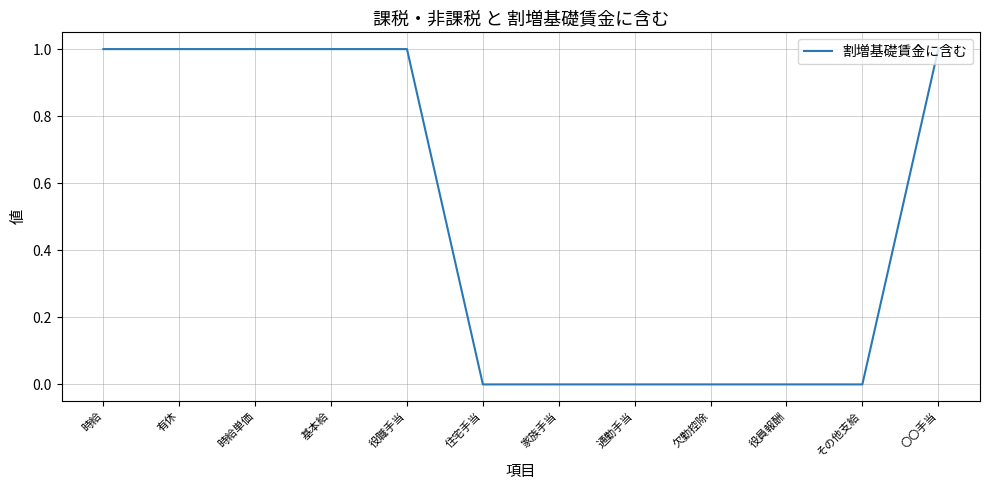

Count the number of data series in this chart.

1